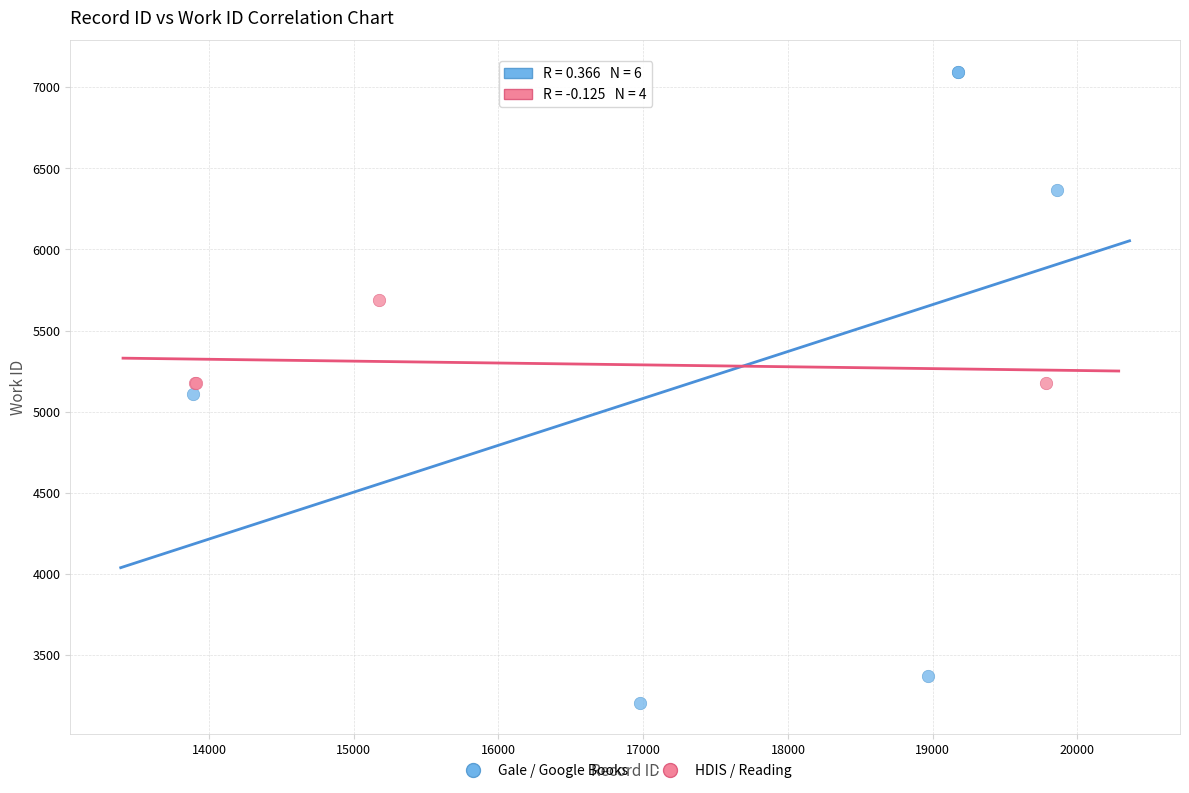

Which series reaches the maximum Y coordinate?

Gale / Google Books